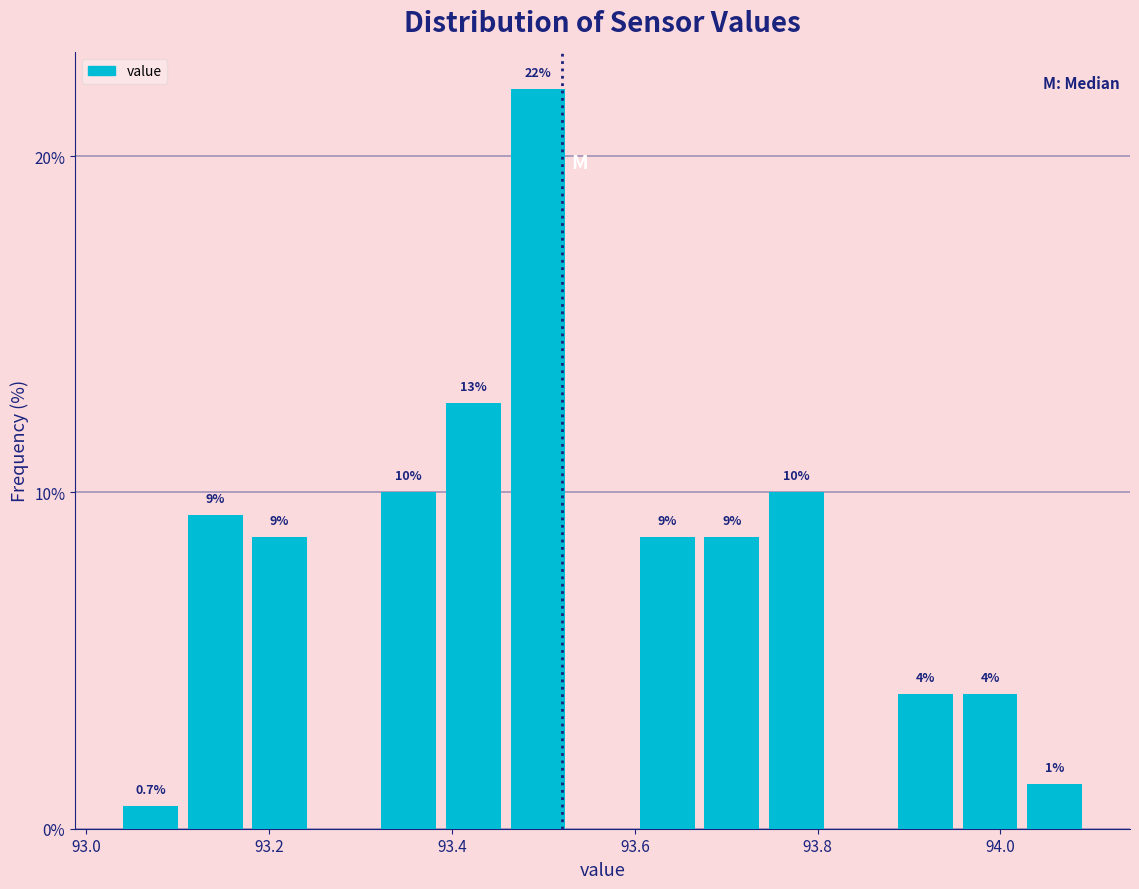

Around what value on the x-axis is the tallest bar? Give the approximate position of its centre, as read against the axis.

93.50